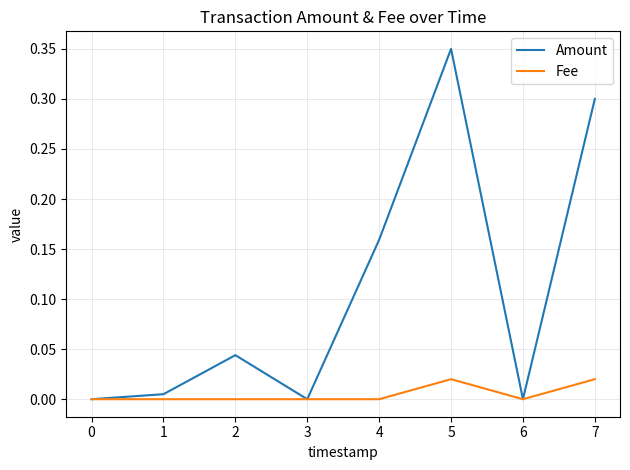

What is the average value of the Amount series?

0.1